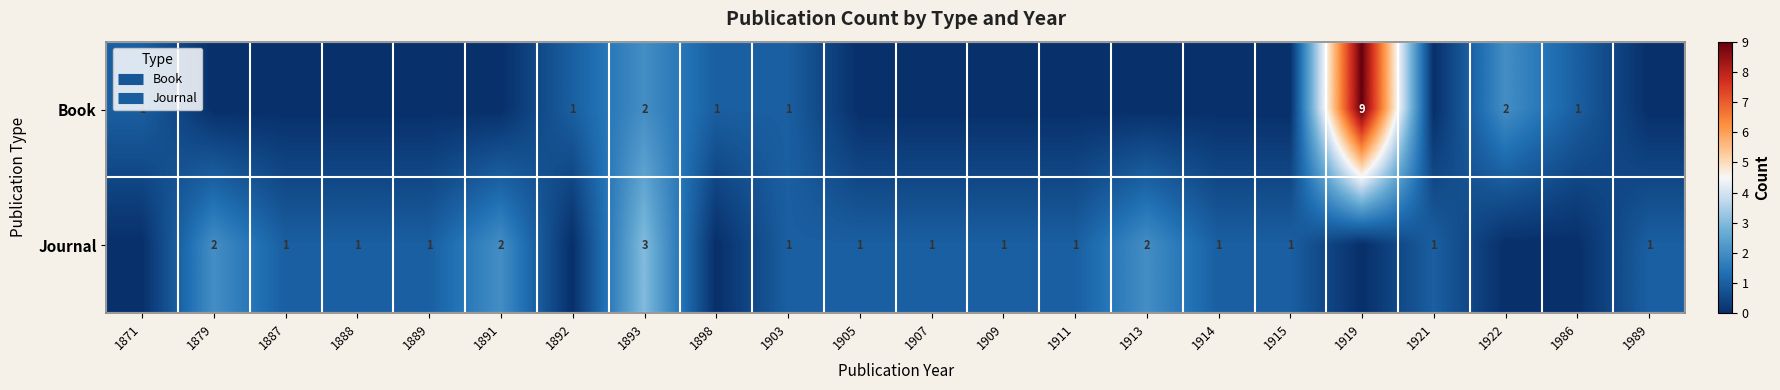

Which label corresponds to the largest value in the chart?

1919